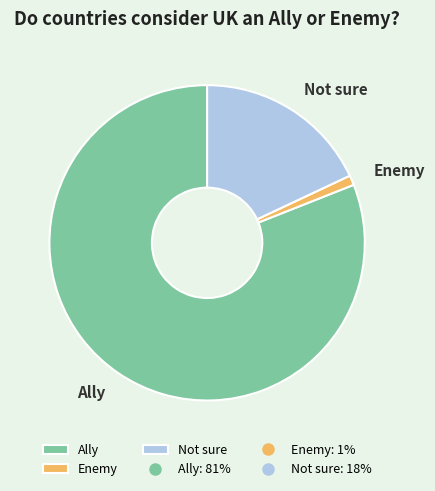

Is the sum of Ally and Enemy greater than half?

Yes